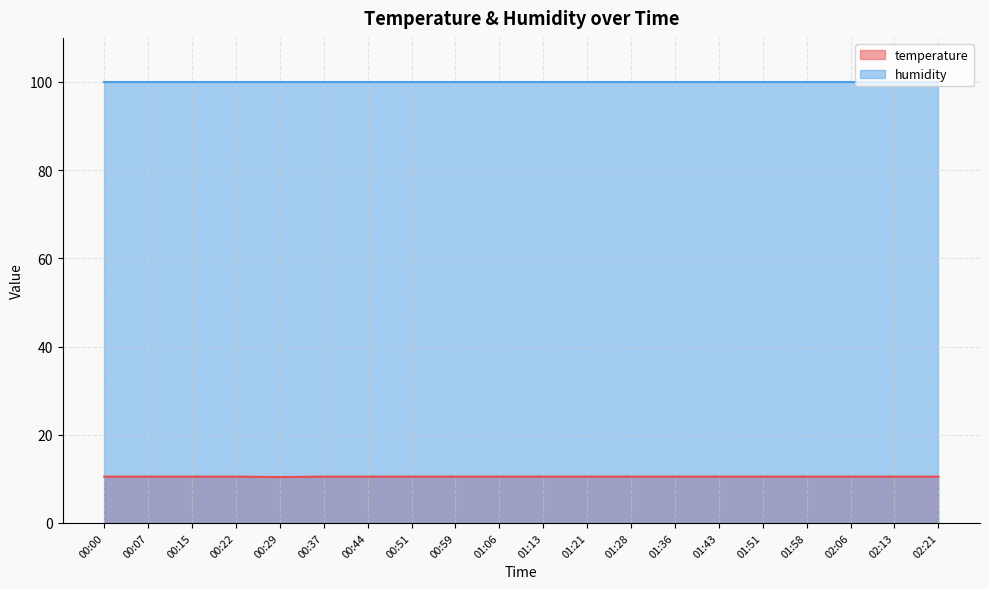

Which category has the lowest value across all series?

00:29